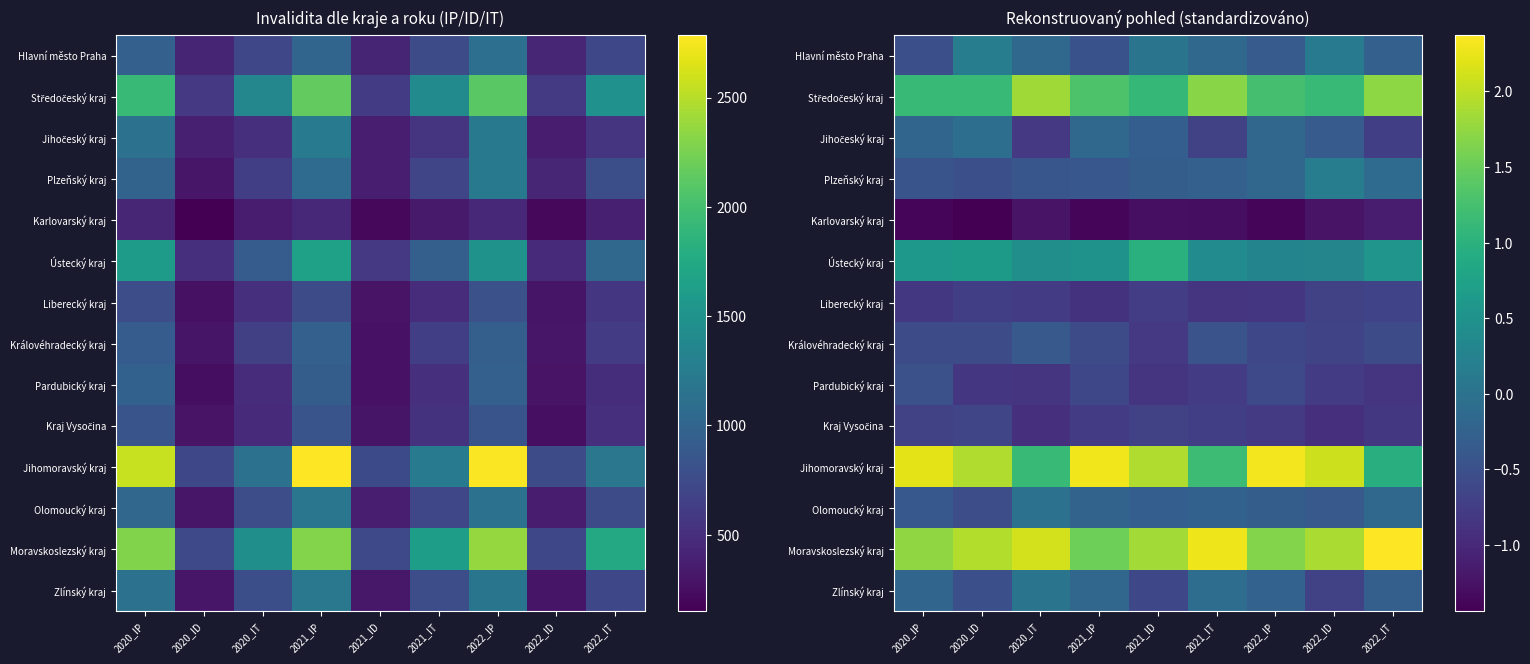

Rank the series at 2020_ID from highest to lowest value.

Moravskoslezský kraj, Jihomoravský kraj, Středočeský kraj, Ústecký kraj, Hlavní město Praha, Jihočeský kraj, Plzeňský kraj, Zlínský kraj, Olomoucký kraj, Královéhradecký kraj, Kraj Vysočina, Liberecký kraj, Pardubický kraj, Karlovarský kraj